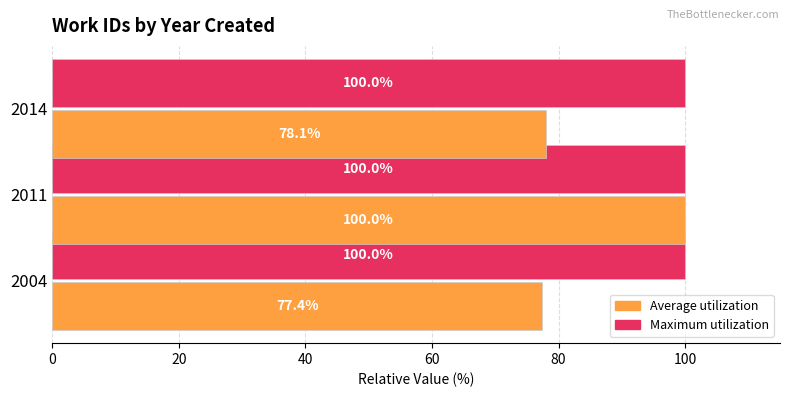

At which category is the sum across all series the highest?

2011